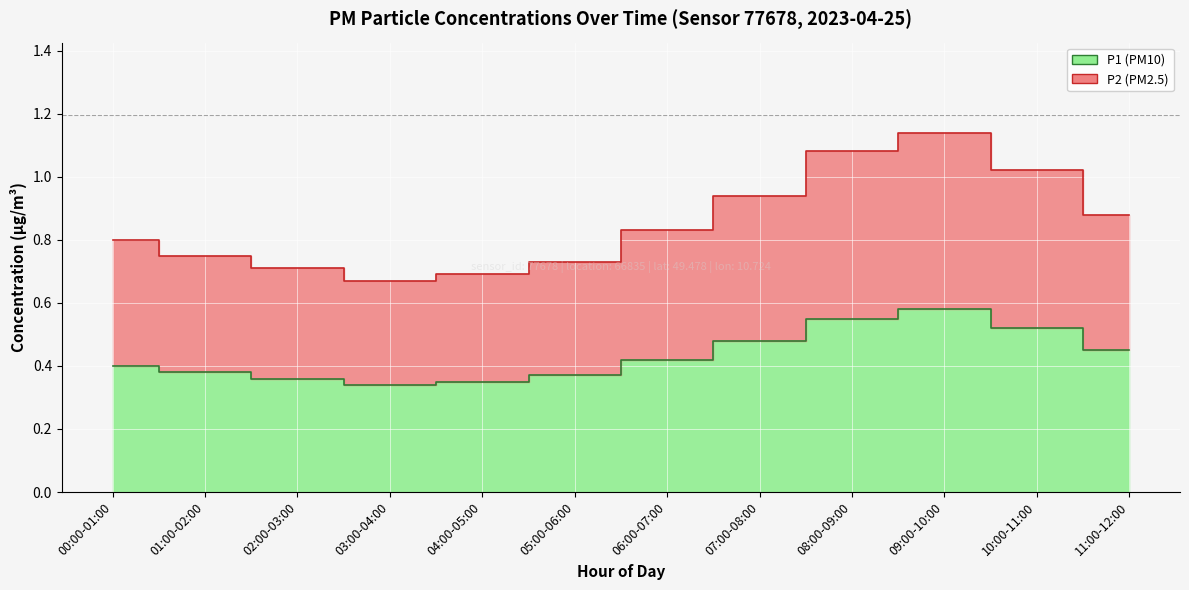

List the labels in order of P2 value, smallest first.

03:00-04:00, 04:00-05:00, 02:00-03:00, 05:00-06:00, 01:00-02:00, 00:00-01:00, 06:00-07:00, 11:00-12:00, 07:00-08:00, 10:00-11:00, 08:00-09:00, 09:00-10:00